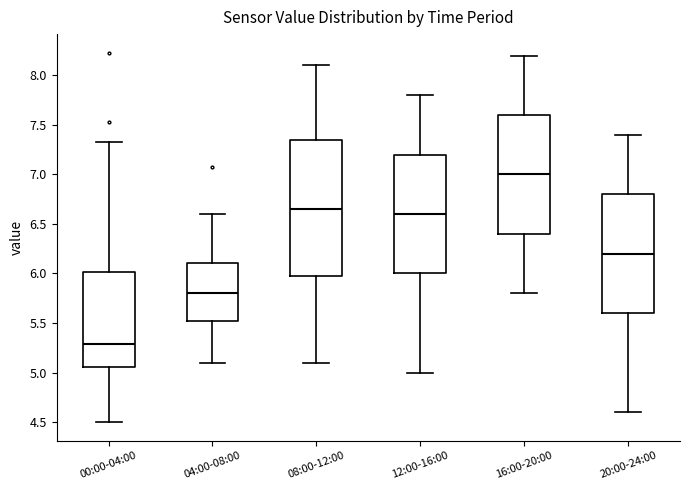

Which box is the tallest, from its lower edge to its upper edge?

08:00-12:00